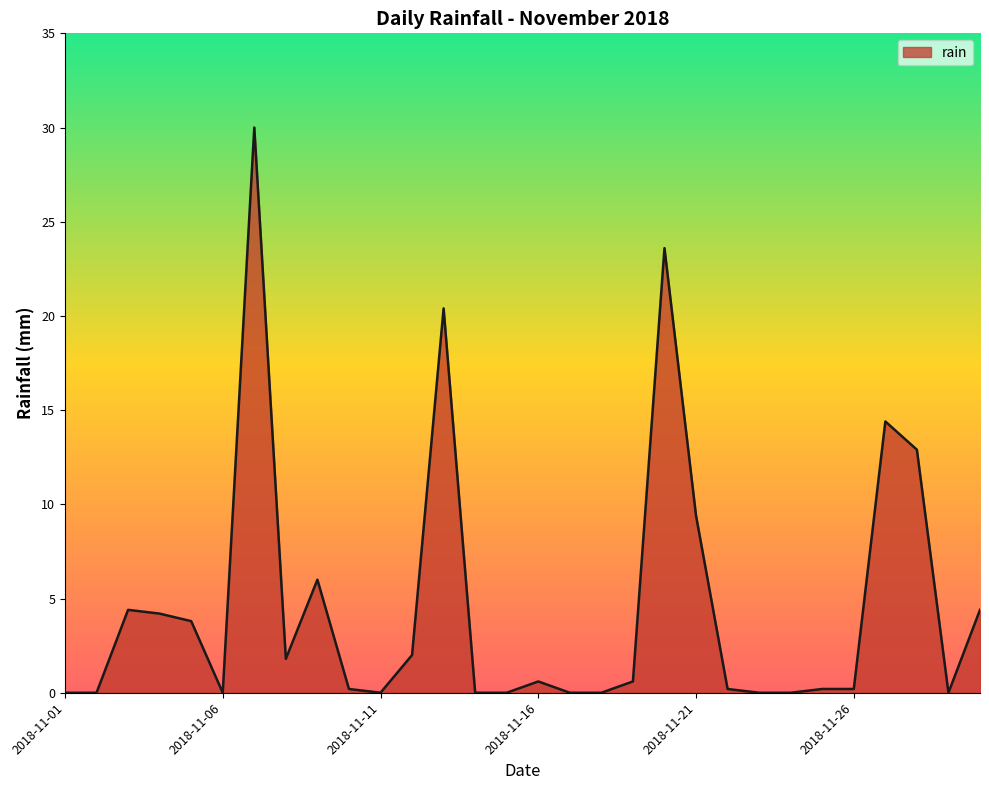

What is the greatest value displayed?

30.0